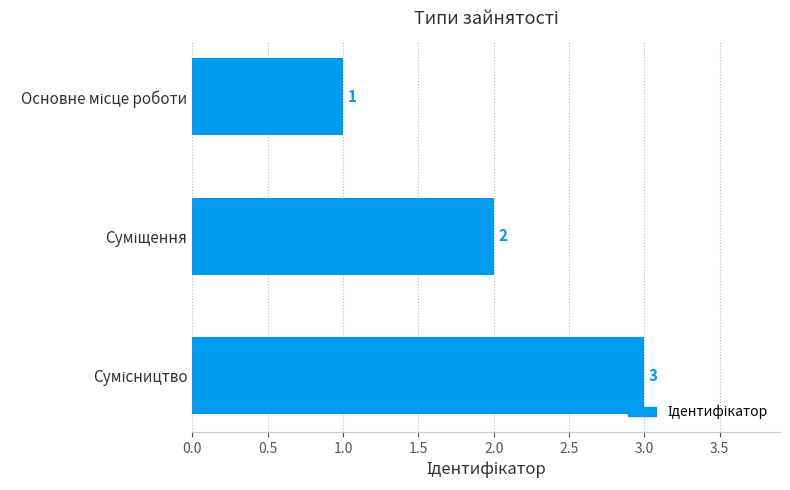

What is the value of the 1st bar from the top?

1